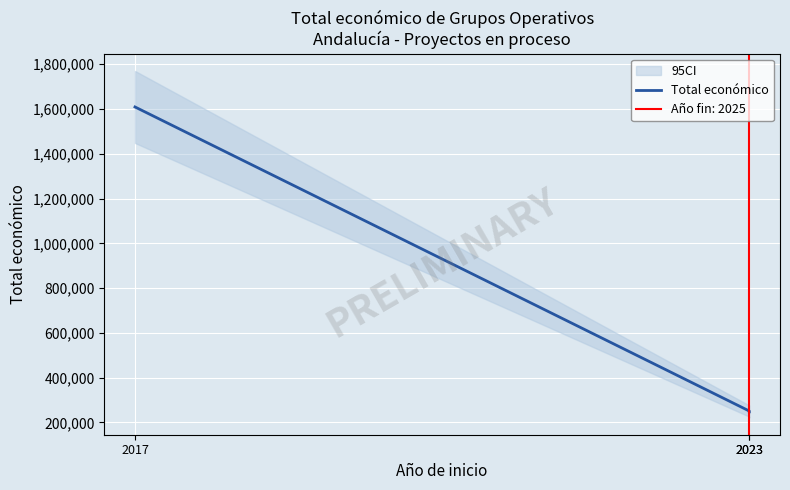

True or false: the data shows 116909 at 2023.

False